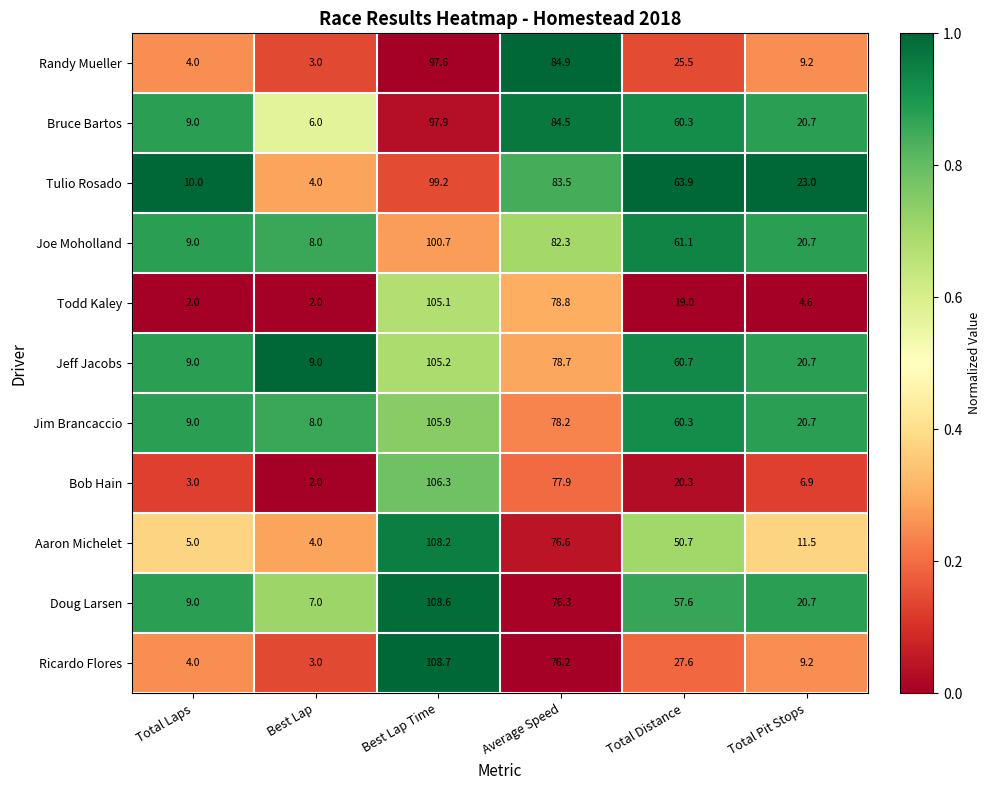

What is the sum of all Todd Kaley values?

211.5